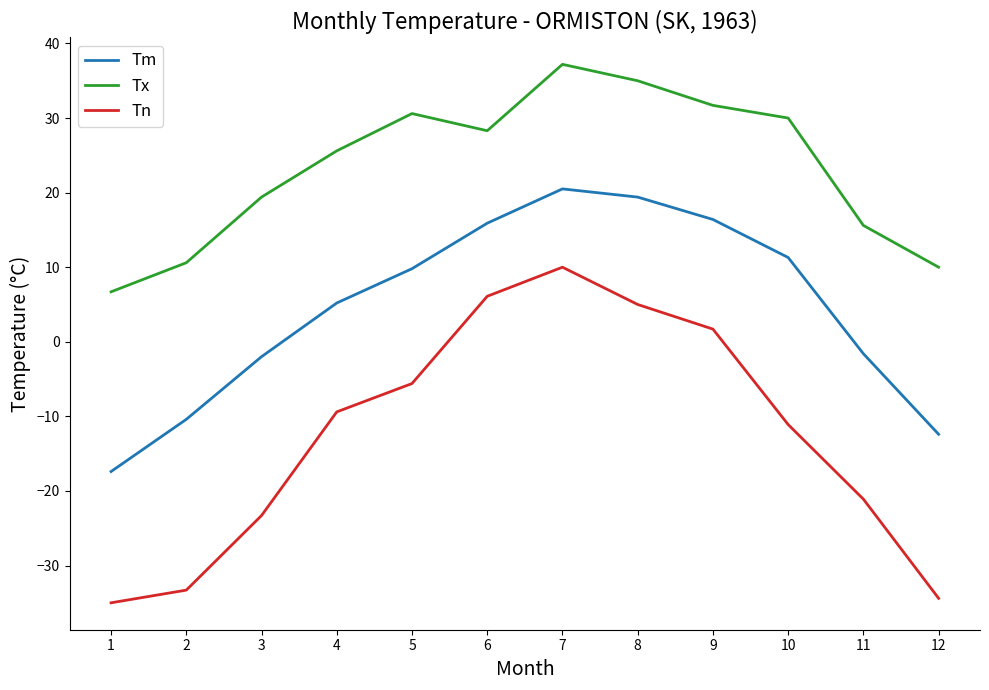

Which category has the lowest value in the Tm series?

1